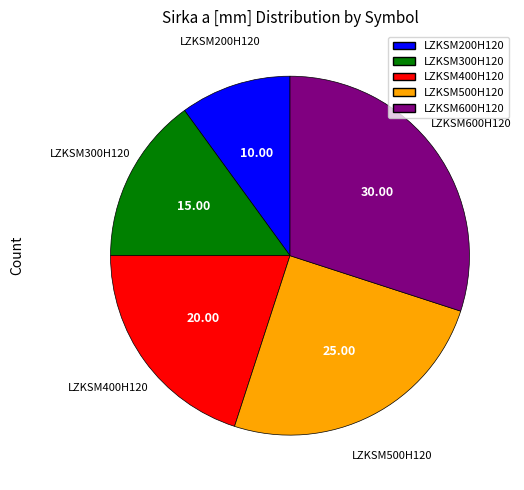

Which slice is the largest?

LZKSM600H120